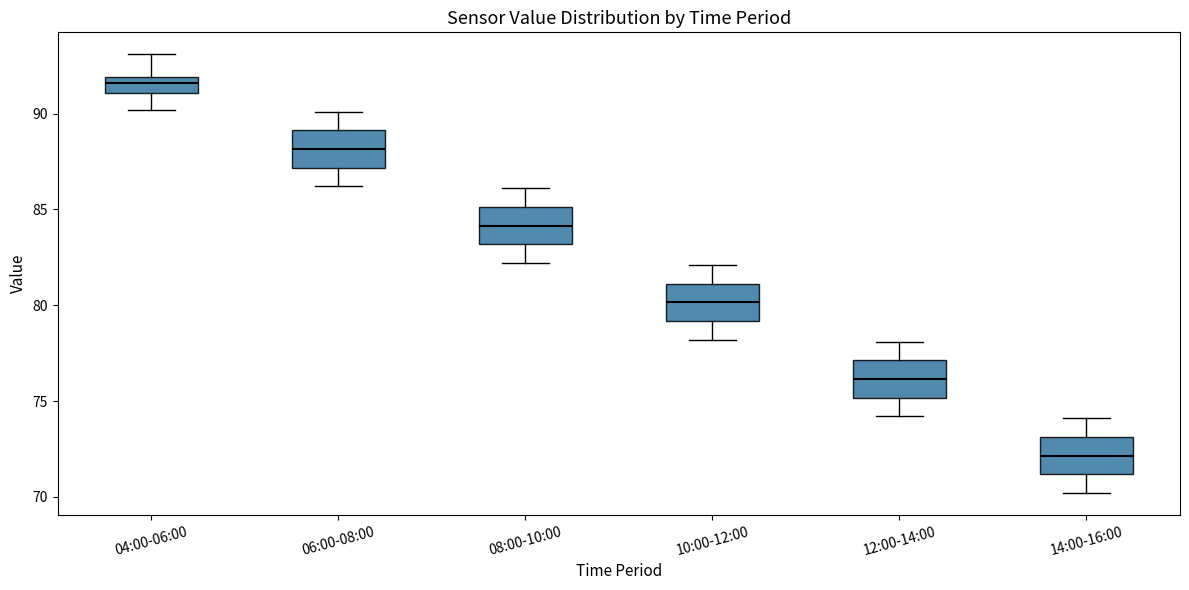

Reading left to right, read every box against the y-axis: the position of its median line, the range the box covers, and the ends of its whiskers. The values are not printed on the chart, so give them approximately, as read against the axis.

04:00-06:00: median 91.5, box 91.0 to 92.0, whiskers 90.0 to 93.0
06:00-08:00: median 88.0, box 87.0 to 89.0, whiskers 86.0 to 90.0
08:00-10:00: median 84.0, box 83.0 to 85.0, whiskers 82.0 to 86.0
10:00-12:00: median 80.0, box 79.0 to 81.0, whiskers 78.0 to 82.0
12:00-14:00: median 76.0, box 75.0 to 77.0, whiskers 74.0 to 78.0
14:00-16:00: median 72.0, box 71.0 to 73.0, whiskers 70.0 to 74.0